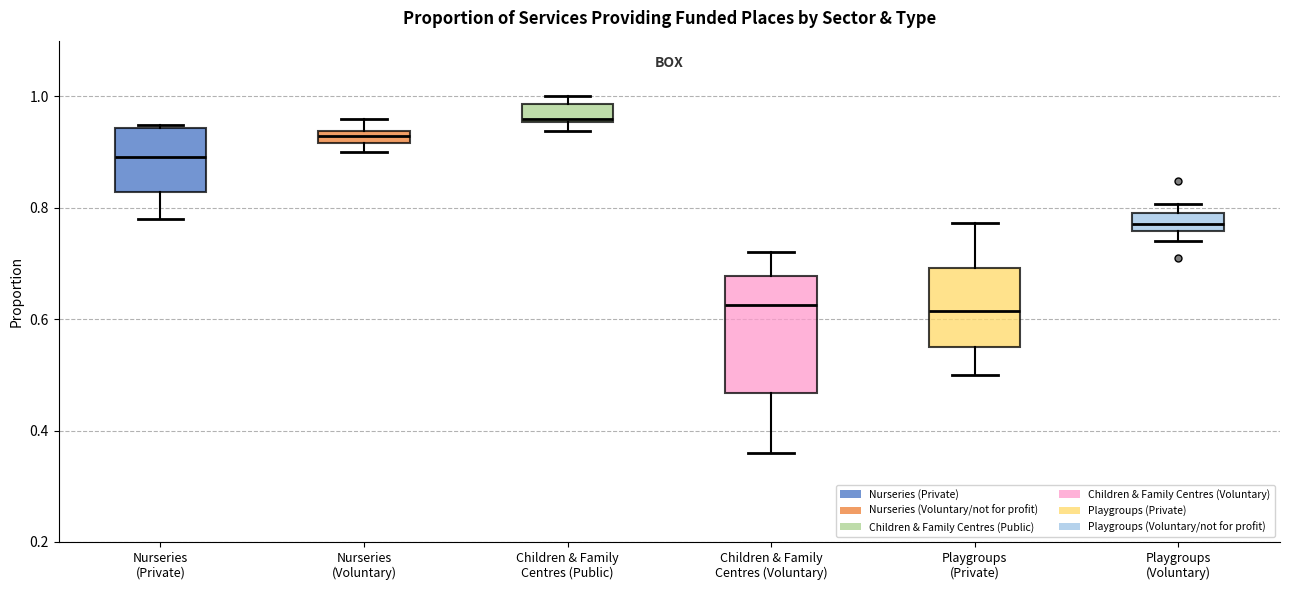

Where is the upper edge of the box for Children & Family Centres (Voluntary) on the y-axis? The values are not printed on the chart, so give them approximately, as read against the axis.

0.68